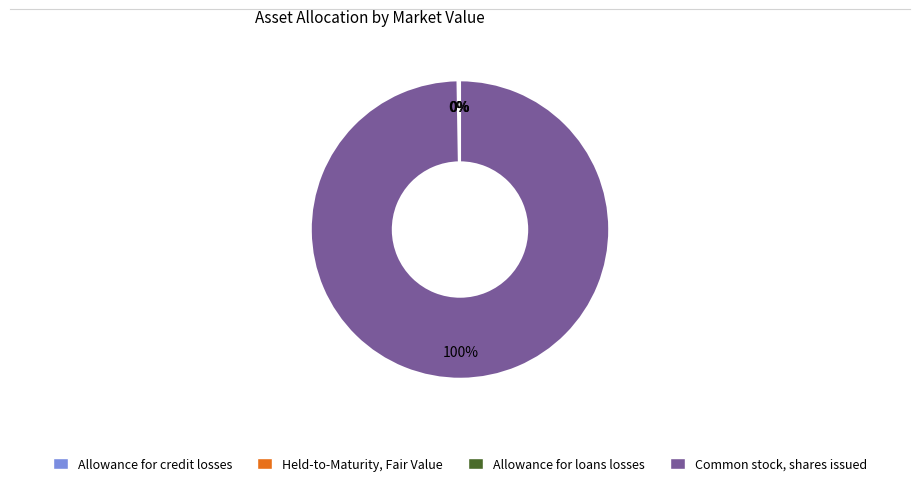

Which slice is the largest?

Common stock, shares issued